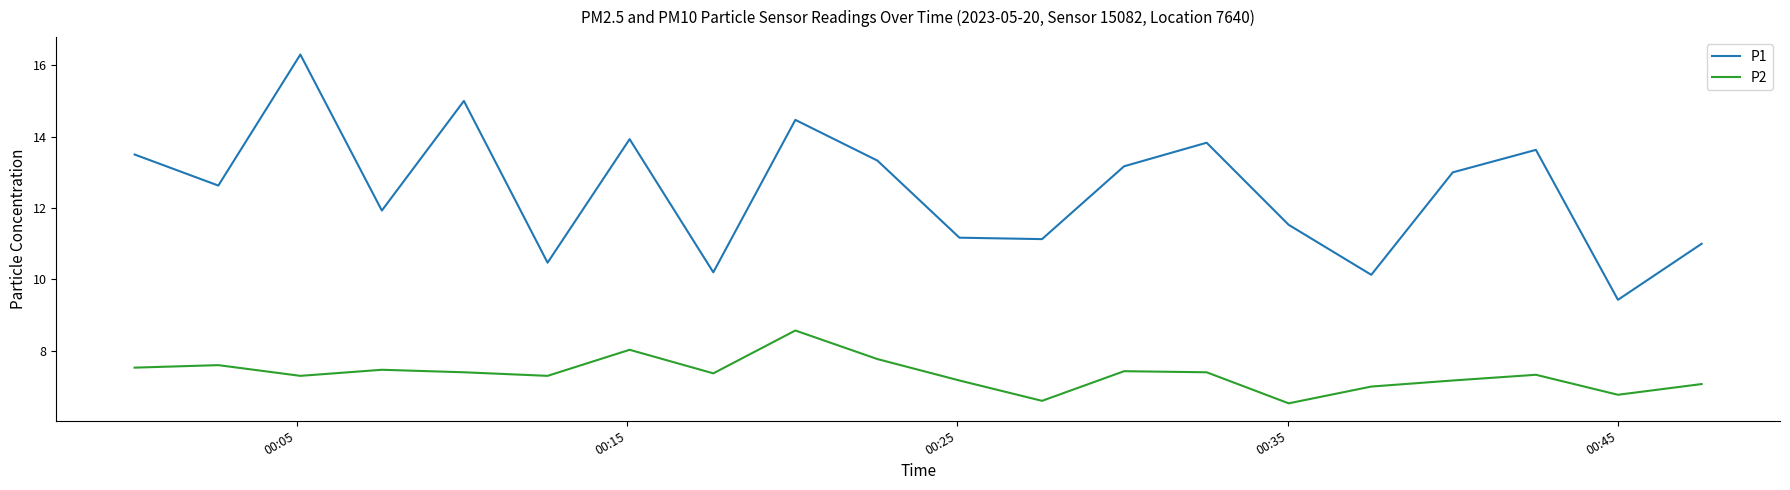

What is the maximum value for P2?

8.6